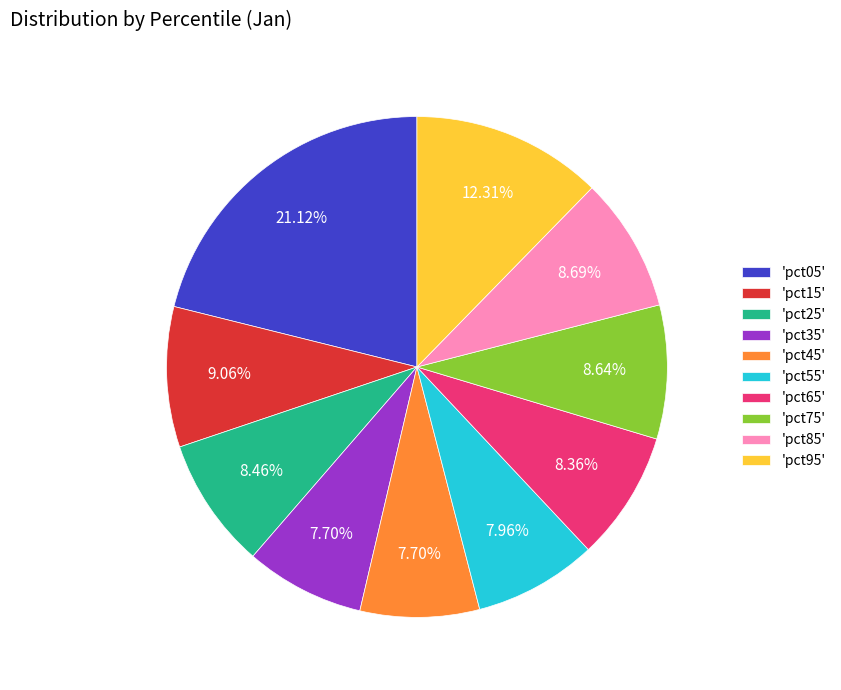

Which has a higher value, 'pct45' or 'pct05'?

'pct05'